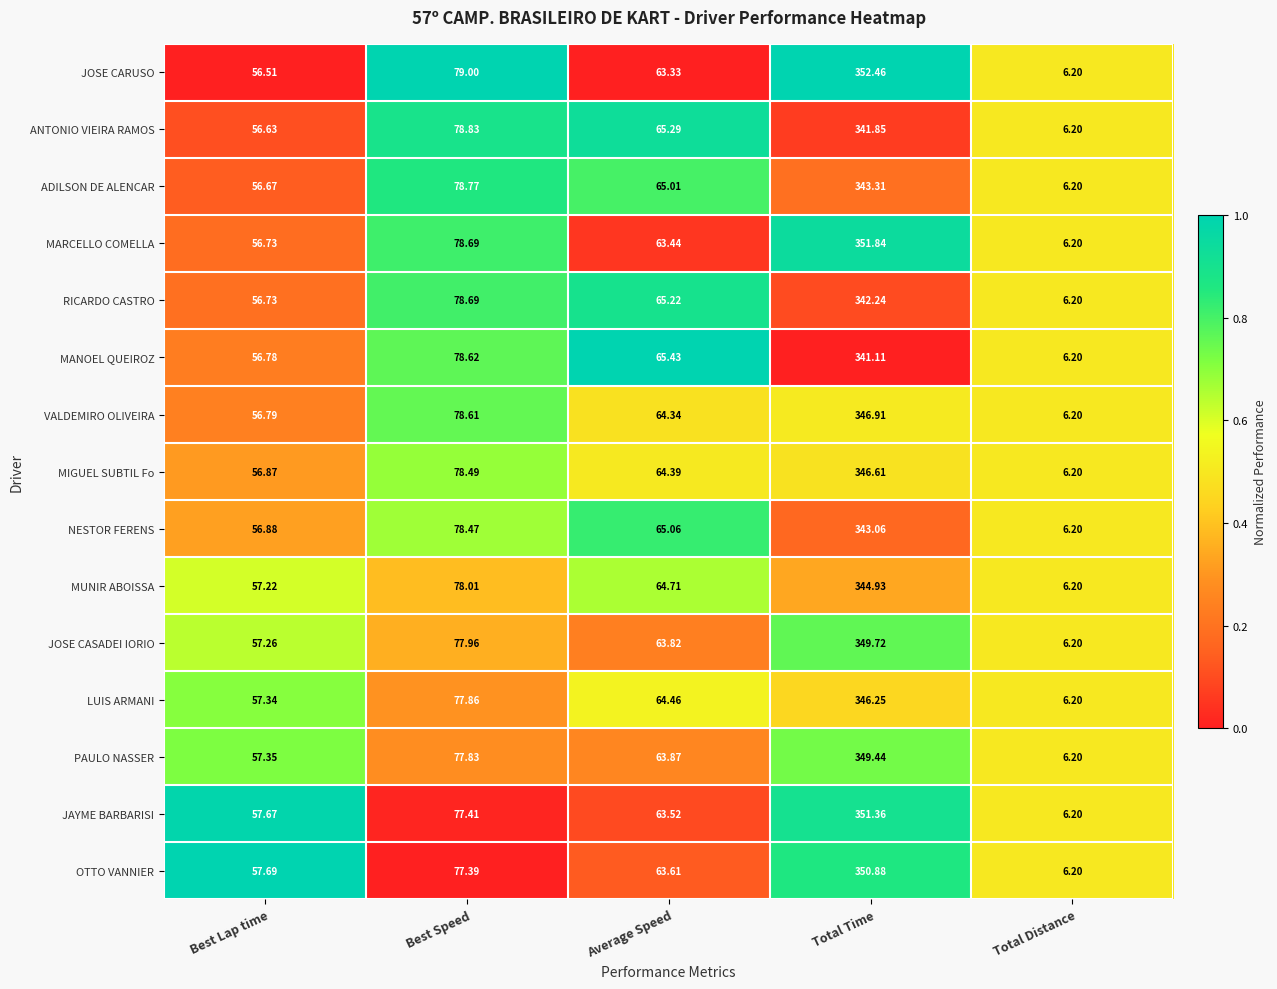

List the series in order of their peak value, lowest first.

MANOEL QUEIROZ, ANTONIO VIEIRA RAMOS, RICARDO CASTRO, NESTOR FERENS, ADILSON DE ALENCAR, MUNIR ABOISSA, LUIS ARMANI, MIGUEL SUBTIL Fo, VALDEMIRO OLIVEIRA, PAULO NASSER, JOSE CASADEI IORIO, OTTO VANNIER, JAYME BARBARISI, MARCELLO COMELLA, JOSE CARUSO